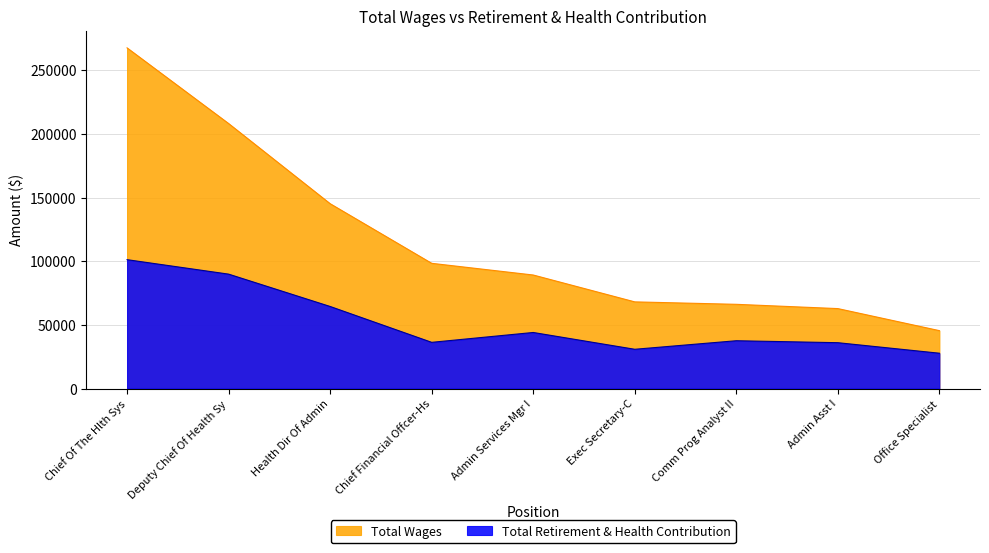

True or false: Total Retirement & Health Contribution and Total Wages cross at least once.

False